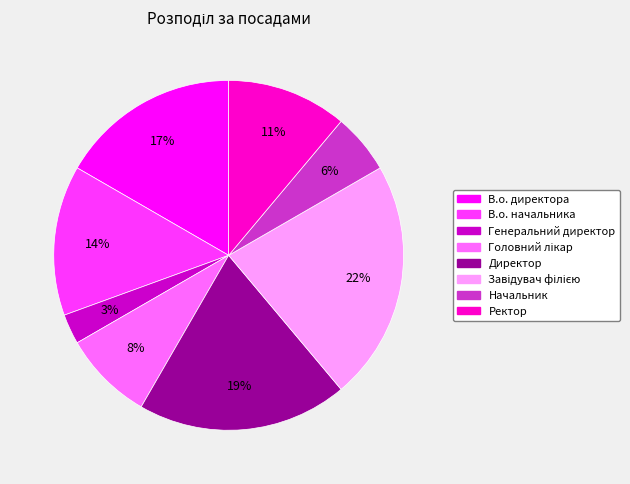

To the nearest percent, what is the combined percentage of Директор and Начальник?

25%